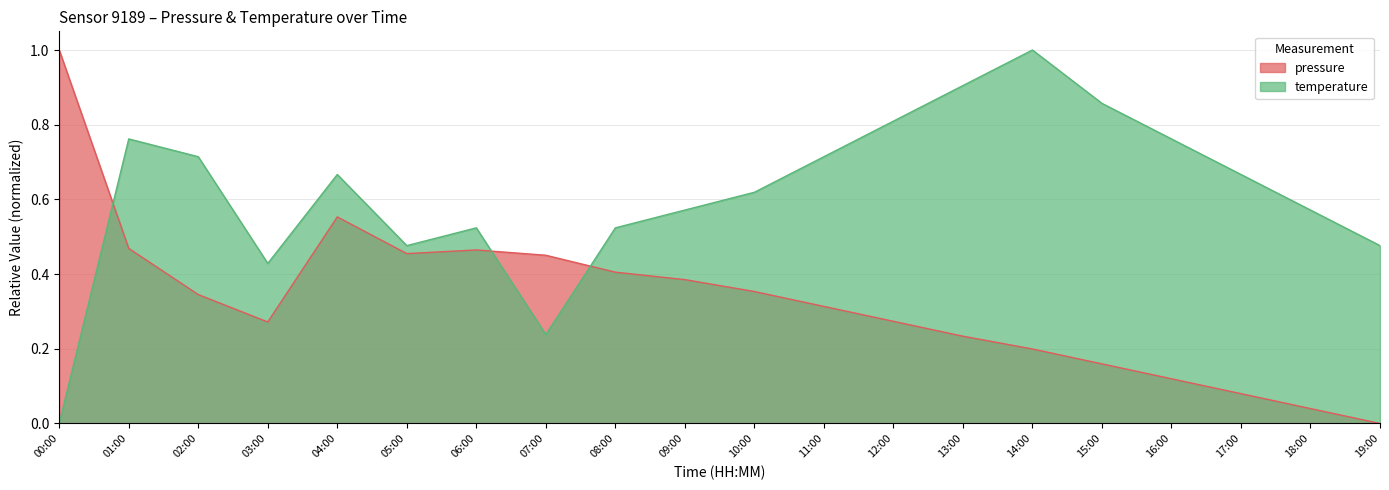

True or false: temperature has more than 0 points higher than both neighbors.

True